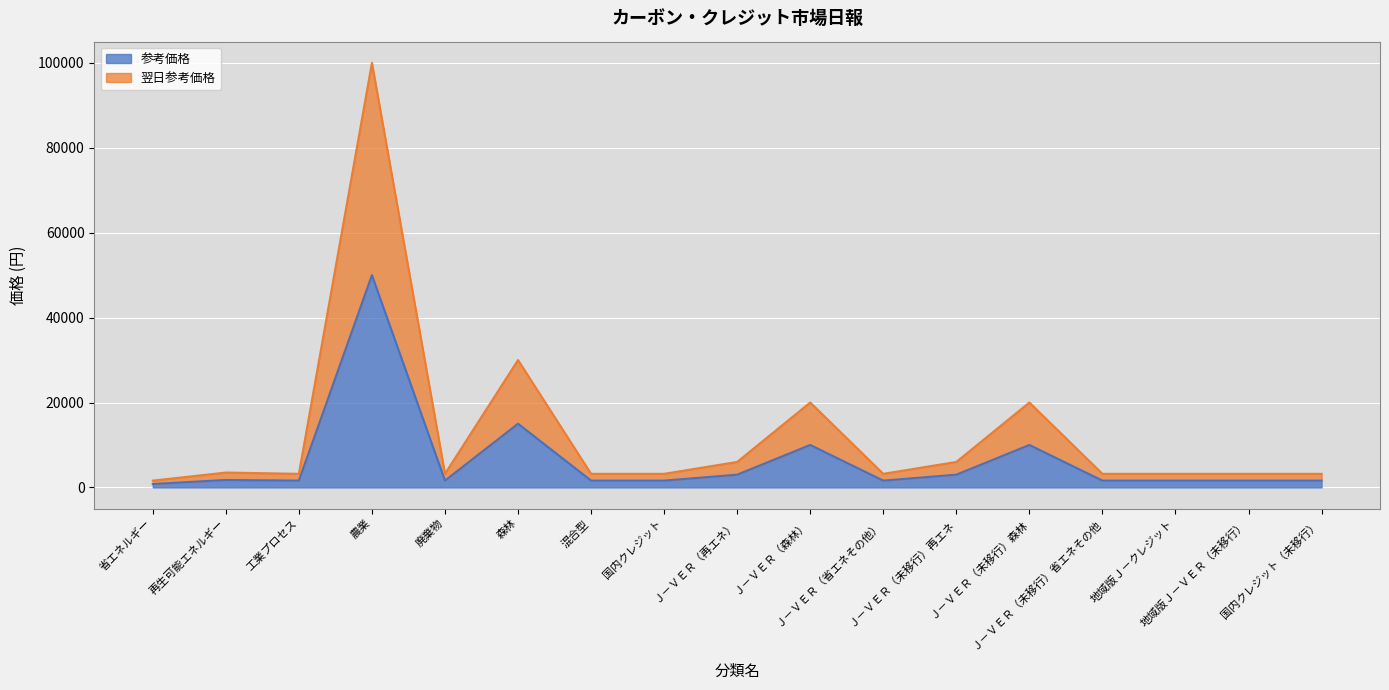

Rank the series by their average value, from lowest to highest.

参考価格, 翌日参考価格